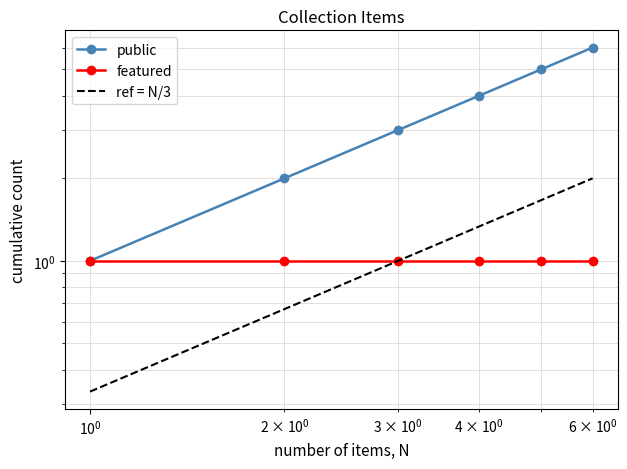

What is the average value of the public series?

3.5